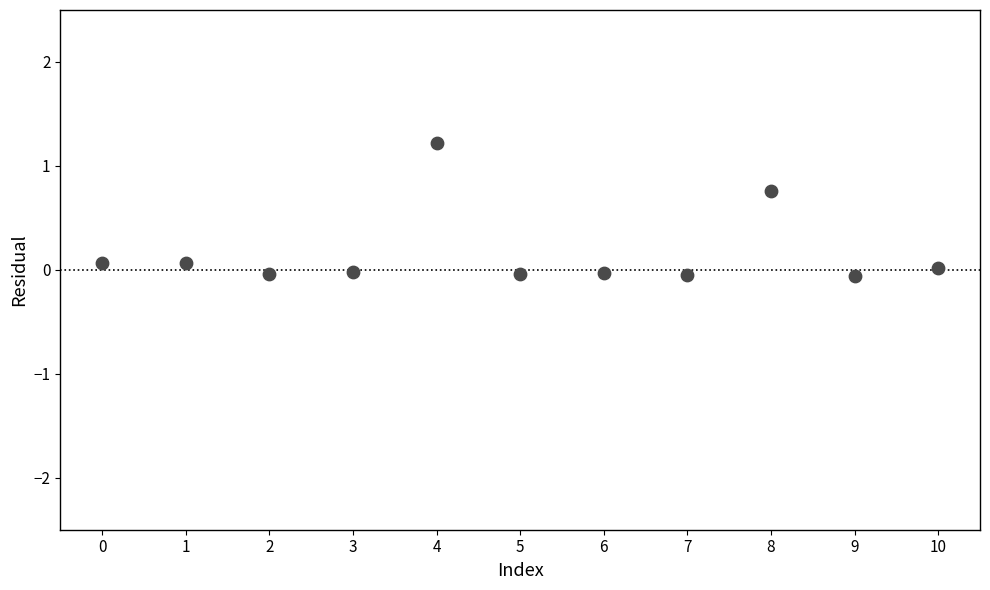

What is the range of Y values (max minus min)?

1.3